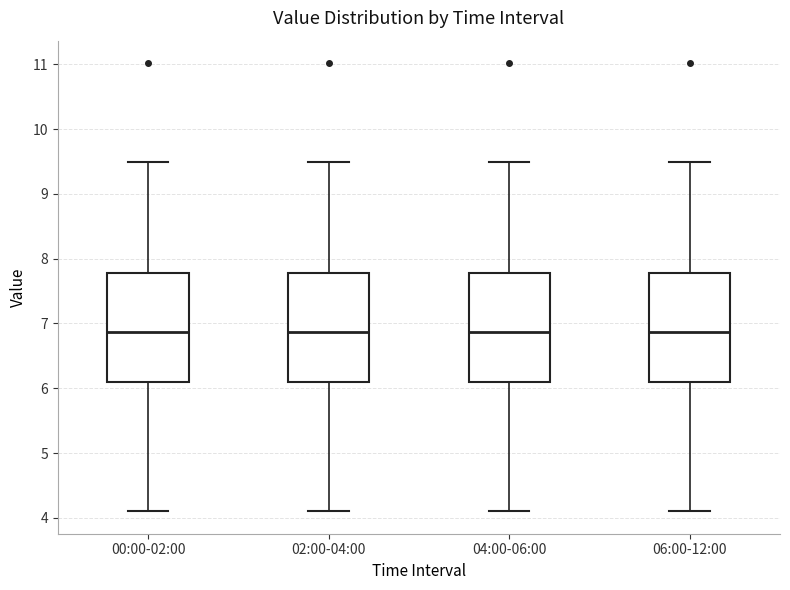

Where does the upper whisker of the box for 00:00-02:00 end on the y-axis? The values are not printed on the chart, so give them approximately, as read against the axis.

9.5